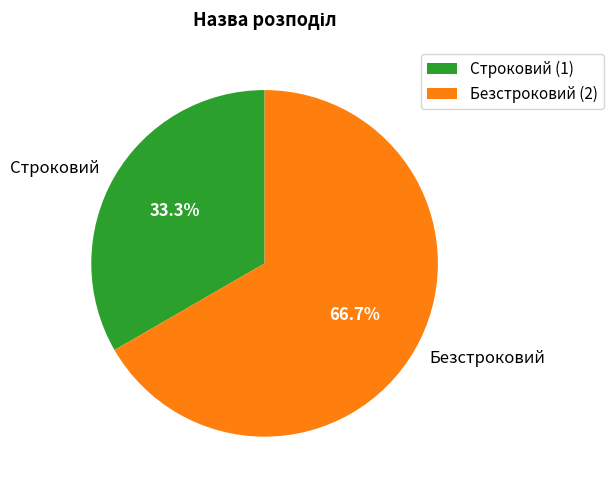

Which category has the smallest portion of the pie?

Строковий